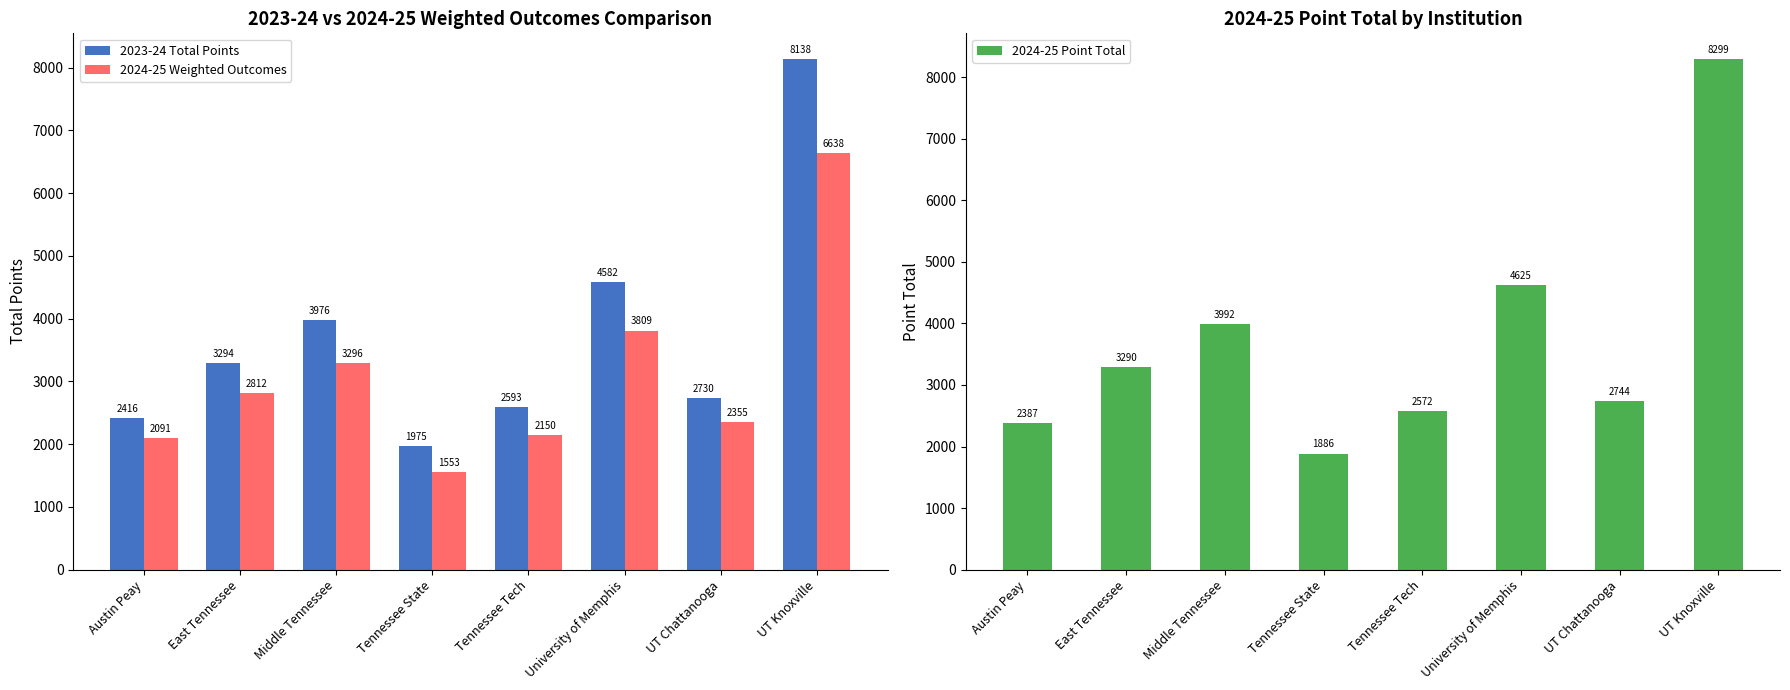

Reading left to right, what are all the values shown in this chart?

2023-24 Total Points: Austin Peay=2415.5	East Tennessee=3293.9	Middle Tennessee=3975.9	Tennessee State=1974.5	Tennessee Tech=2592.9	University of Memphis=4581.5	UT Chattanooga=2730.4	UT Knoxville=8138.2
2024-25 Weighted Outcomes: Austin Peay=2091.2	East Tennessee=2812.4	Middle Tennessee=3295.8	Tennessee State=1553.4	Tennessee Tech=2150.1	University of Memphis=3808.9	UT Chattanooga=2354.7	UT Knoxville=6638.0
2024-25 Point Total: Austin Peay=2387.3	East Tennessee=3290.5	Middle Tennessee=3992.4	Tennessee State=1886.0	Tennessee Tech=2571.8	University of Memphis=4625.5	UT Chattanooga=2744.2	UT Knoxville=8298.8